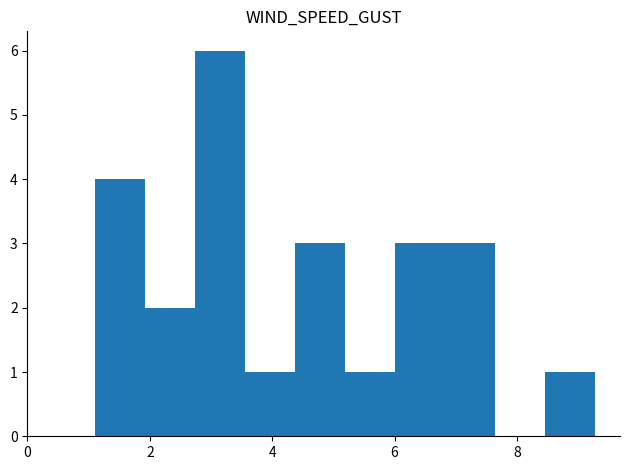

Reading left to right, list every bar in this chart as the range it spans on the x-axis followed by its height. Neither the bar edges nor the heights are printed on the chart, so give them approximately, as read against the axes.

1.2 to 2.0: 4
2.0 to 2.8: 2
2.8 to 3.6: 6
3.6 to 4.4: 1
4.4 to 5.2: 3
5.2 to 6.0: 1
6.0 to 6.8: 3
6.8 to 7.6: 3
7.6 to 8.4: 0
8.4 to 9.2: 1